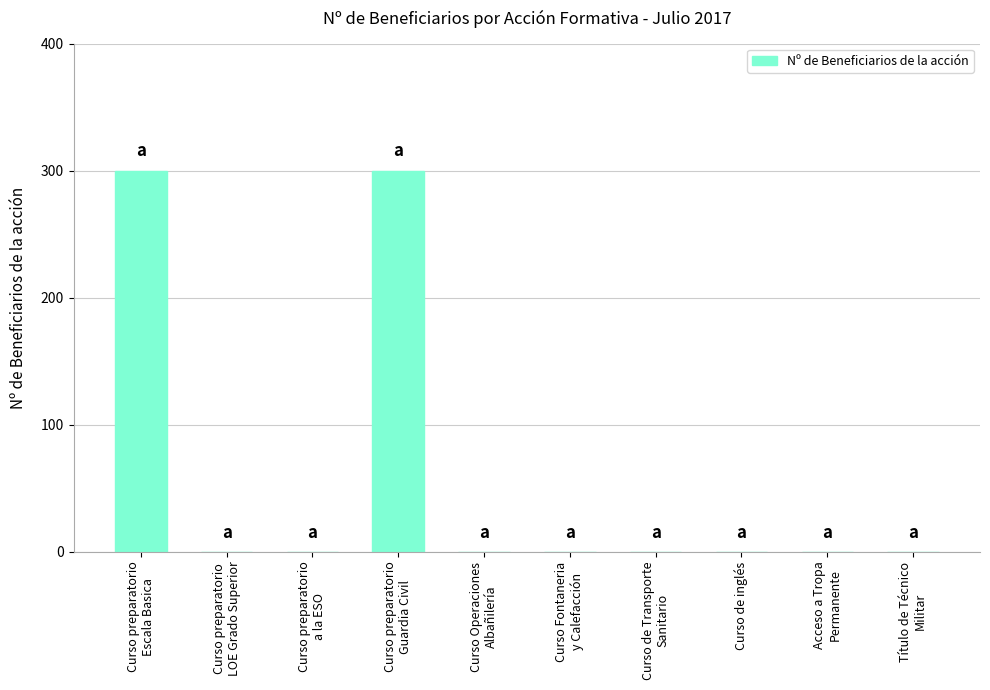

Does the chart contain stacked bars?

No